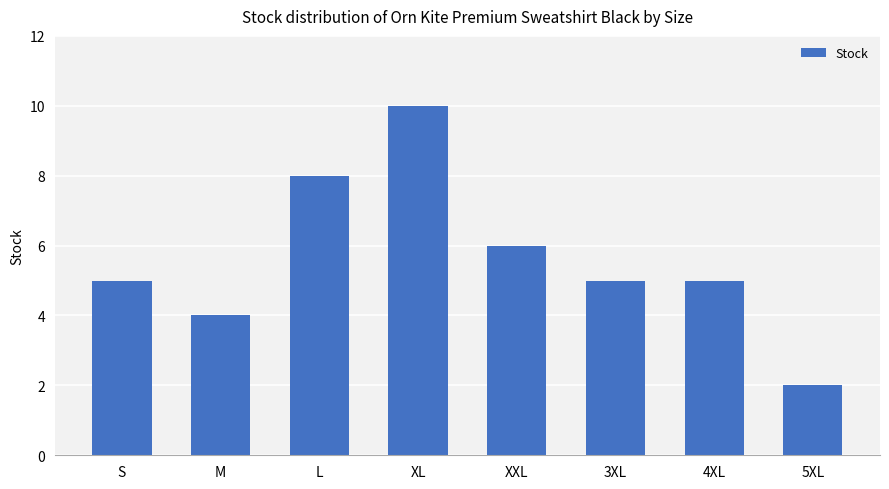

How many categories are shown in the chart?

8